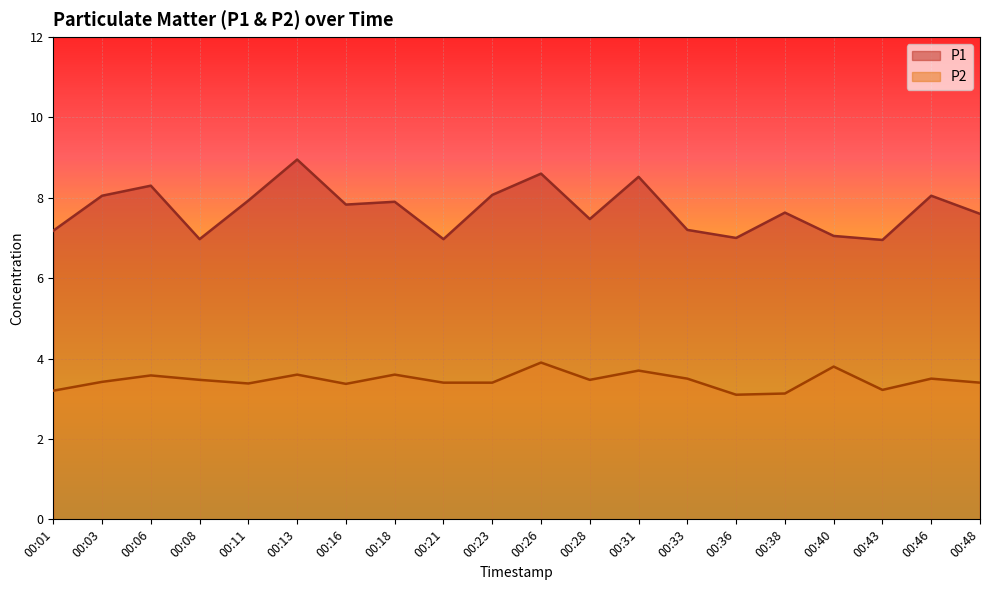

Reading right to left, what are all the values shown in this chart?

P1: 7.6	8.1	7.0	7.0	7.6	7.0	7.2	8.5	7.5	8.6	8.1	7.0	7.9	7.8	8.9	7.9	7.0	8.3	8.1	7.2
P2: 3.4	3.5	3.2	3.8	3.1	3.1	3.5	3.7	3.5	3.9	3.4	3.4	3.6	3.4	3.6	3.4	3.5	3.6	3.4	3.2